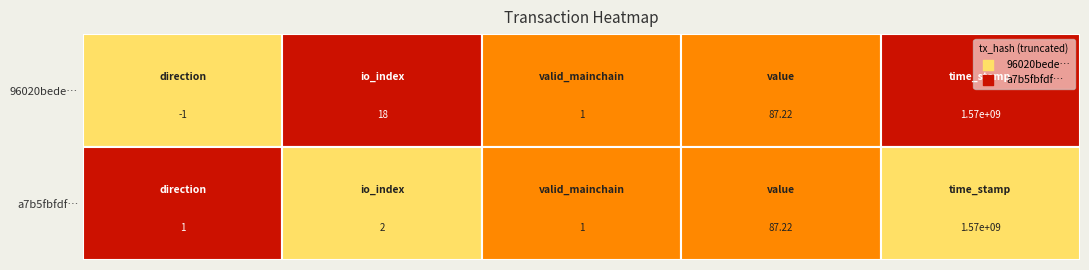

What is the difference between the second highest and second lowest values in the a7b5fbfdf560ae534cef55f710ae3c1d5e233ae series?

86.2